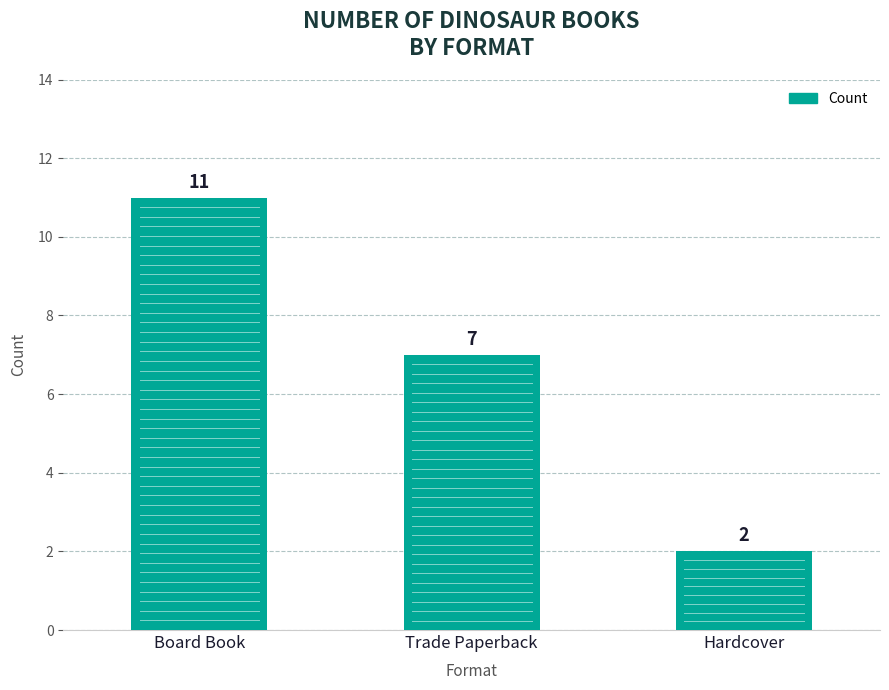

How many bars are there in total?

3